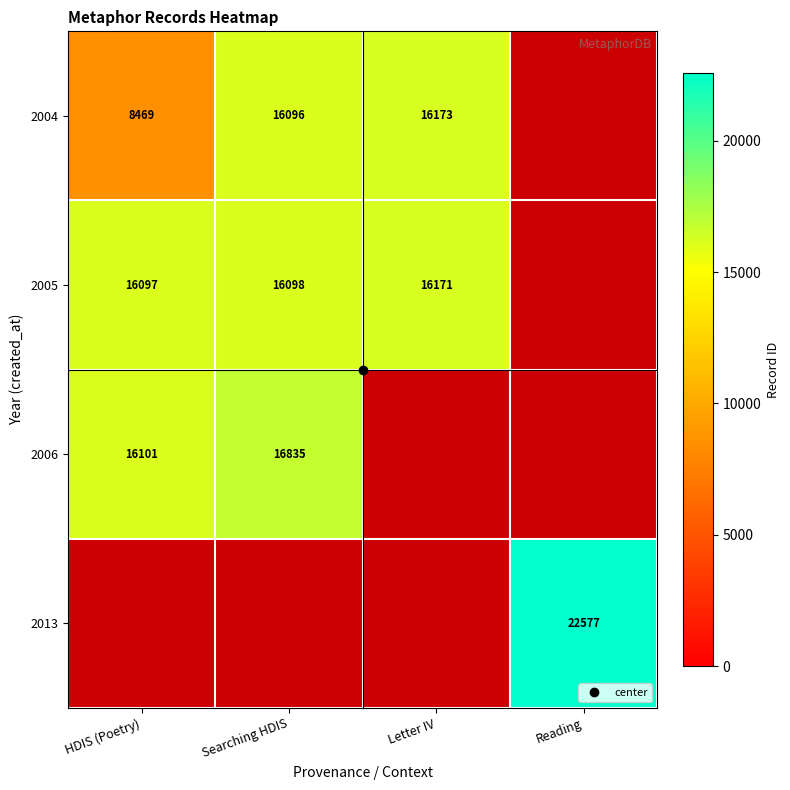

Which series has the largest range (max minus min)?

2013